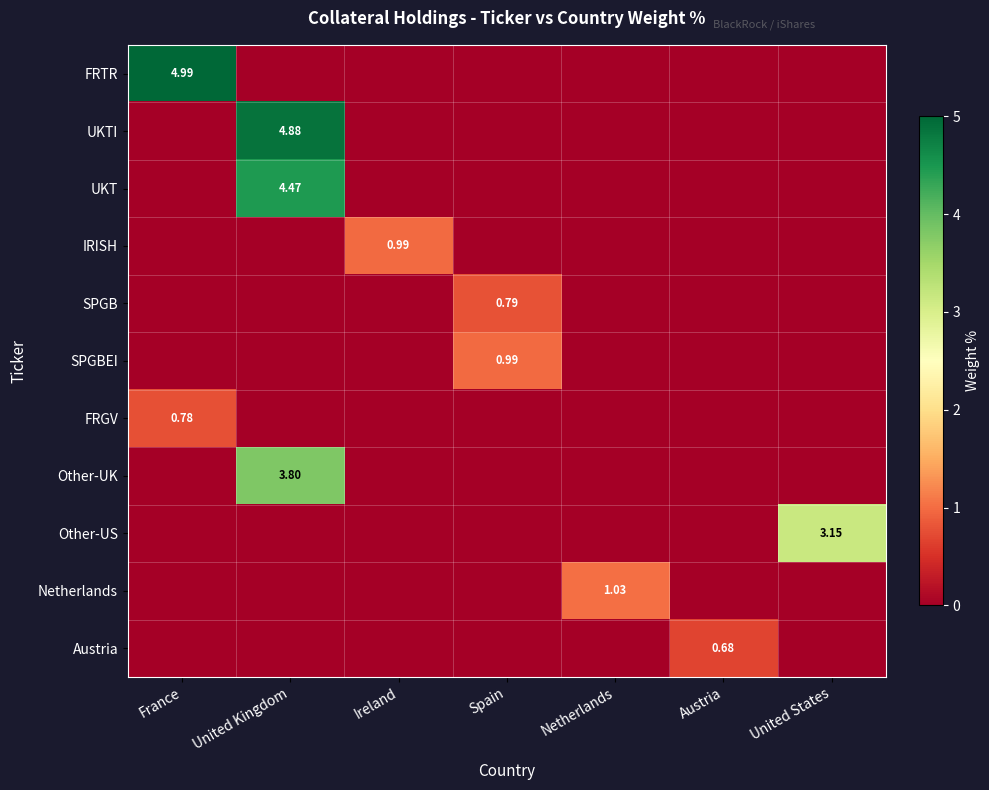

The SPGB series shows 0.4 at United States. True or false?

False